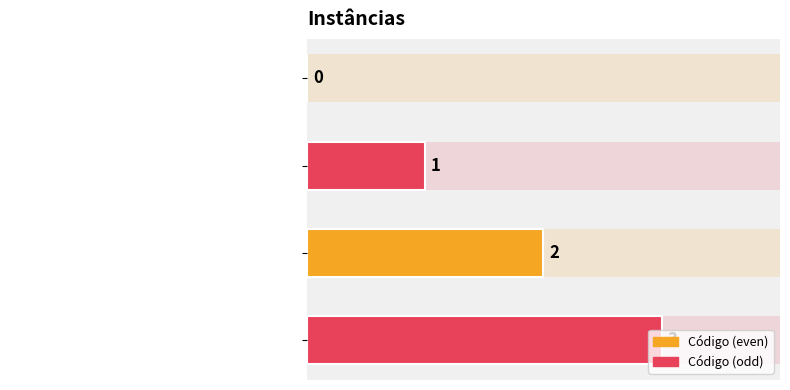

Is it true that the value at Segunda instância (TRT) is 2?

True